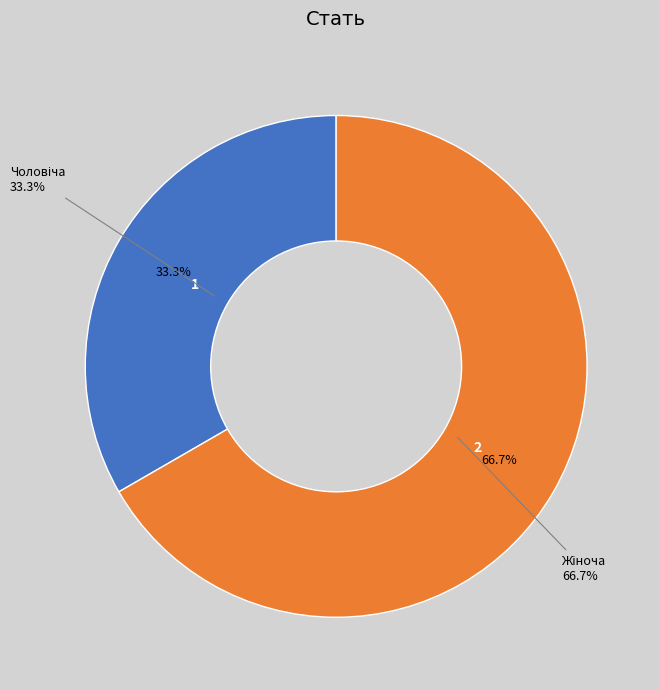

How much of the chart is everything except Чоловіча?

66.7%